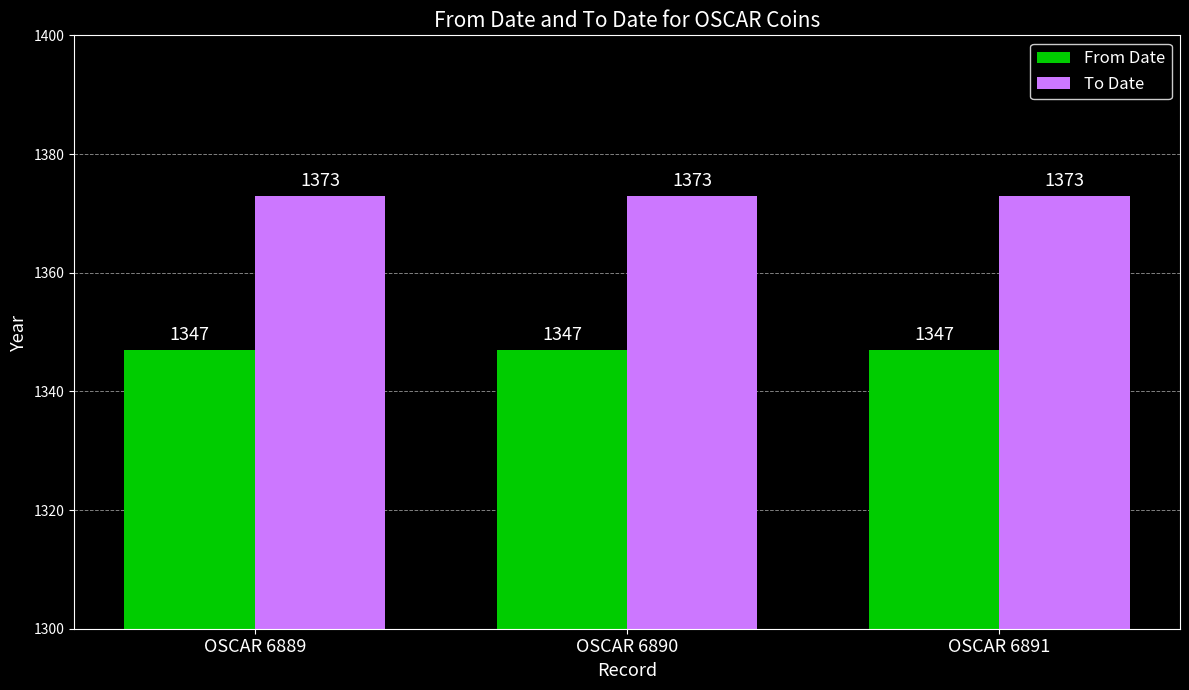

Is it true that To Date equals 1373 at OSCAR 6891?

True